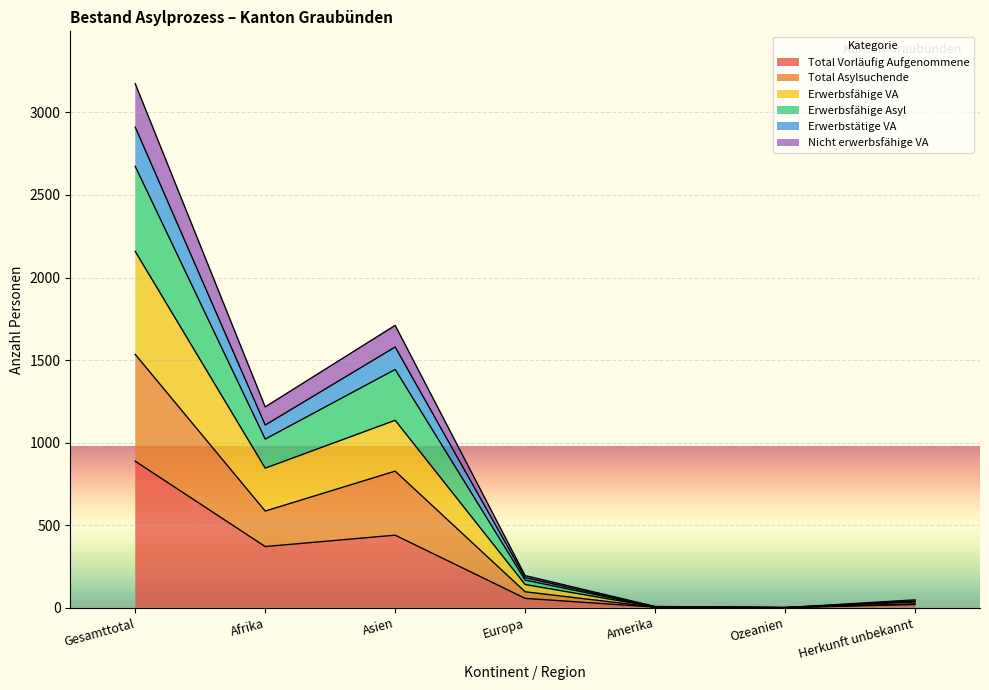

What is the highest value of the Total Vorläufig Aufgenommene series?

887